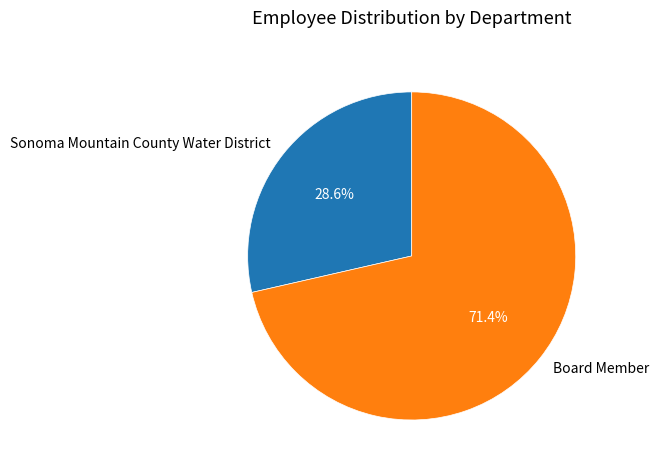

What percentage is the Sonoma Mountain County Water District slice, to the nearest percent?

29%